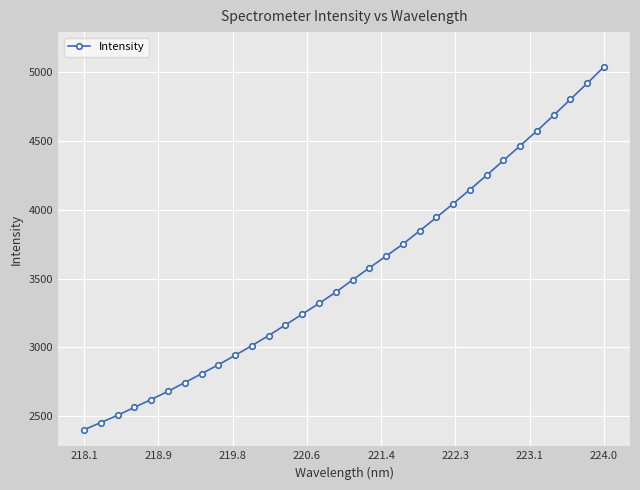

What is the greatest value displayed?

5039.3